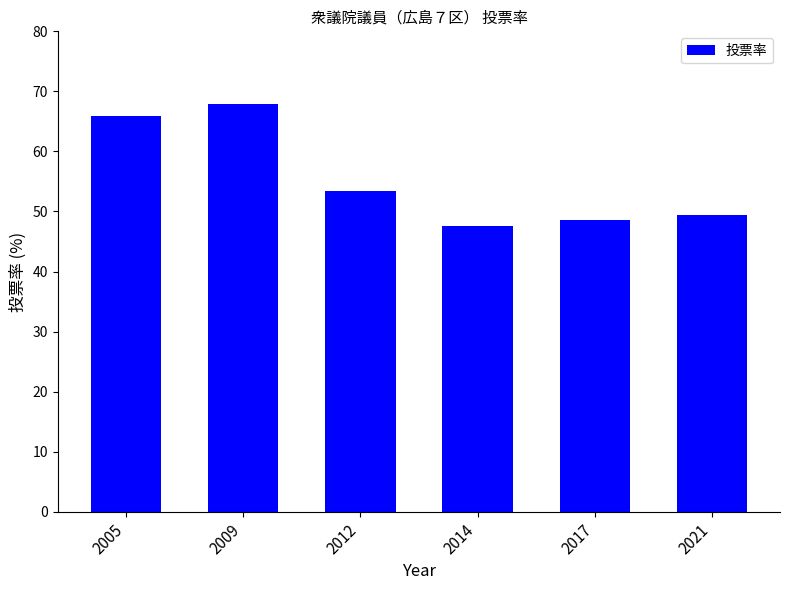

Rank the categories by value from highest to lowest.

2009, 2005, 2012, 2021, 2017, 2014